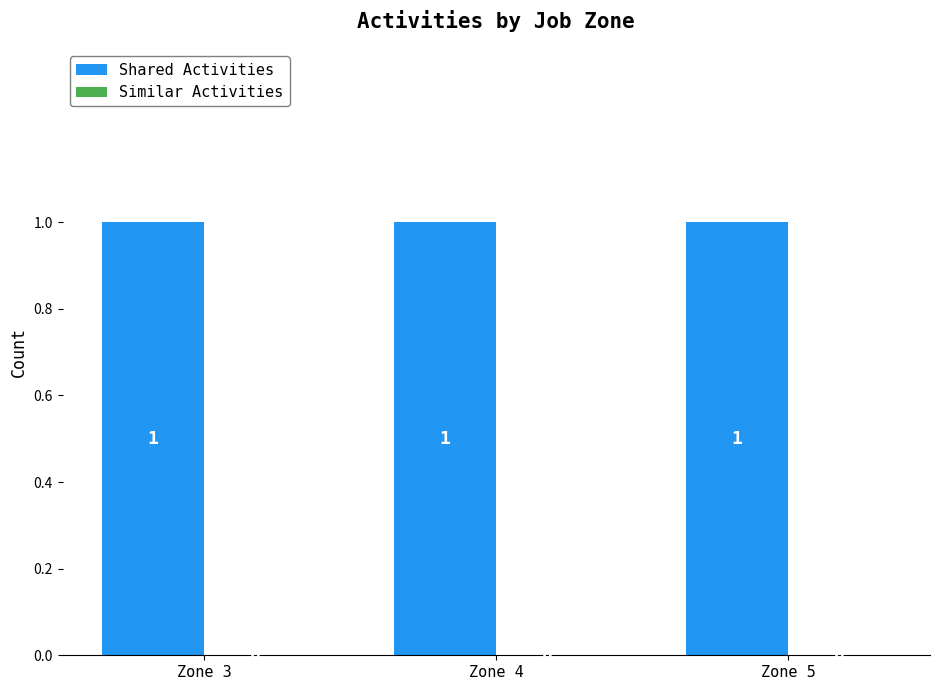

Rank the series by their maximum value, from lowest to highest.

Similar Activities, Shared Activities